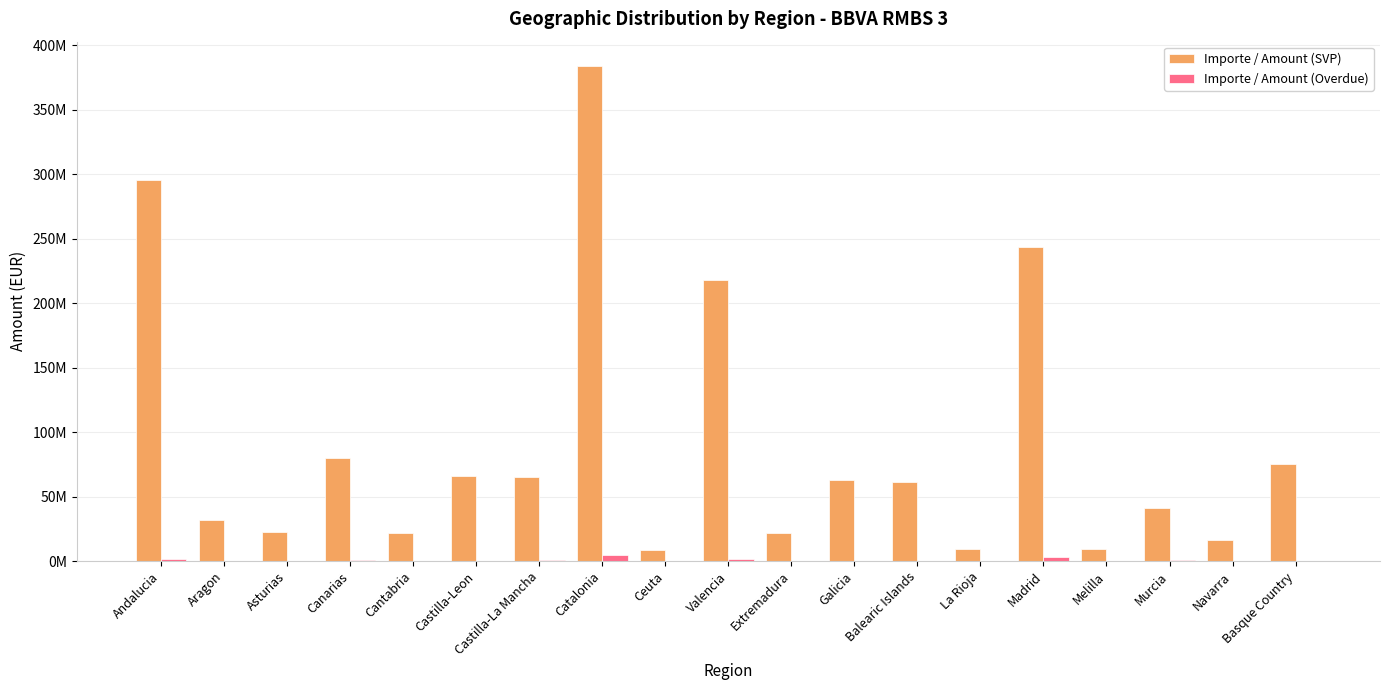

Which series changed the most between Murcia and Basque Country?

Importe / Amount (SVP)